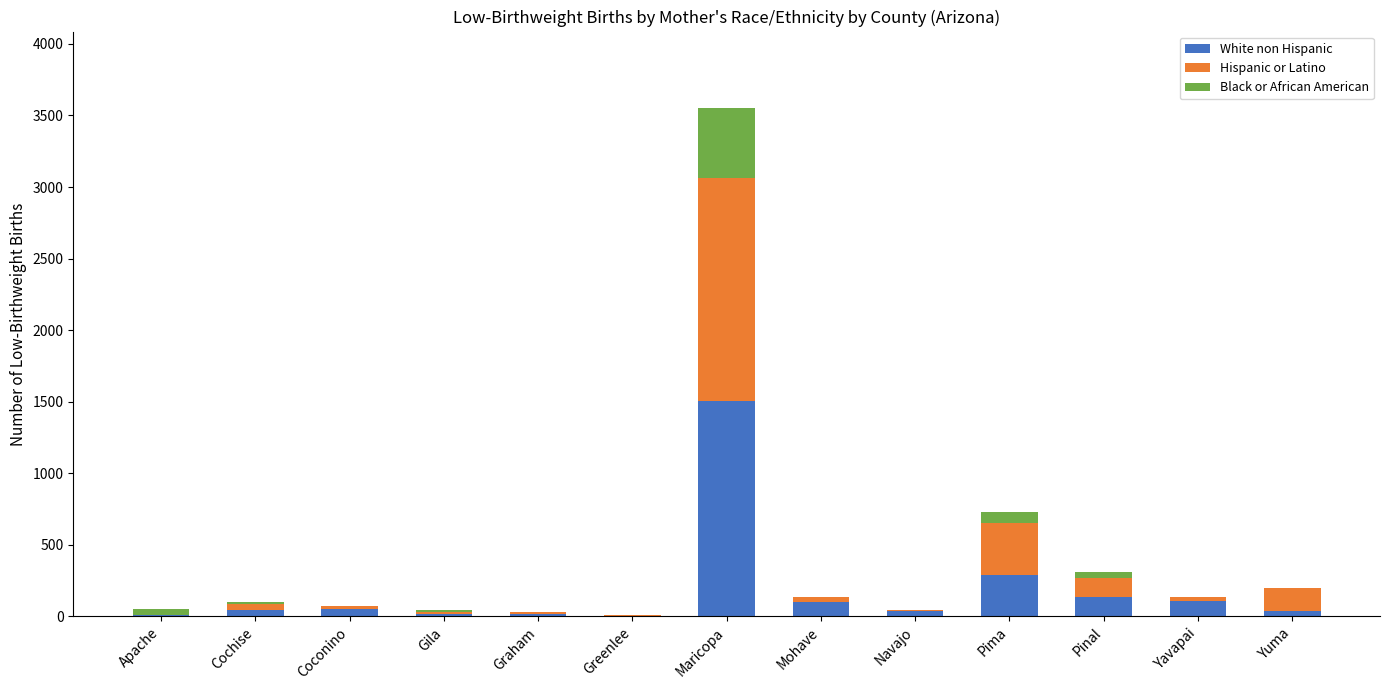

Count the number of data series in this chart.

3